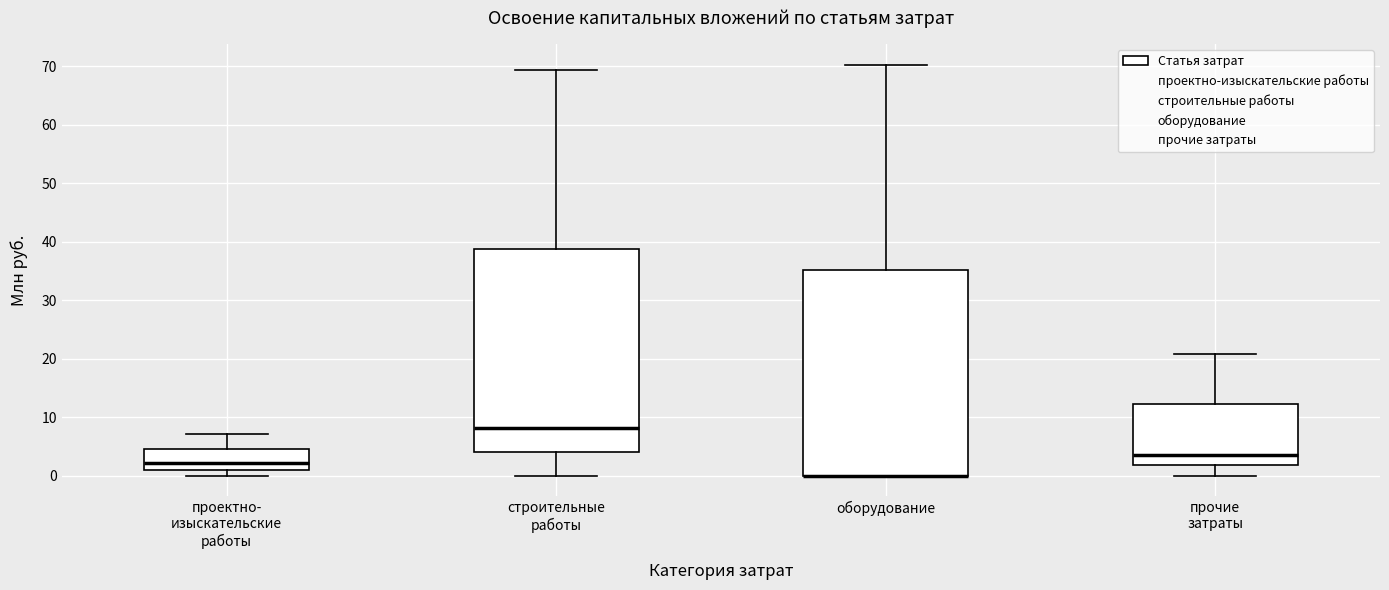

Reading left to right, transcribe this box plot: for each box, give where its median line is, the range the box spans, and where its two whiskers end, as read against the y-axis. The values are not printed on the chart, so give them approximately, as read against the axis.

проектно- изыскательские работы: median 2, box 1 to 5, whiskers 0 to 7
строительные работы: median 8, box 4 to 39, whiskers 0 to 69
оборудование: median 0 (drawn on the box's lower edge), box 0 to 35, whiskers 0 to 70
прочие затраты: median 4, box 2 to 12, whiskers 0 to 21